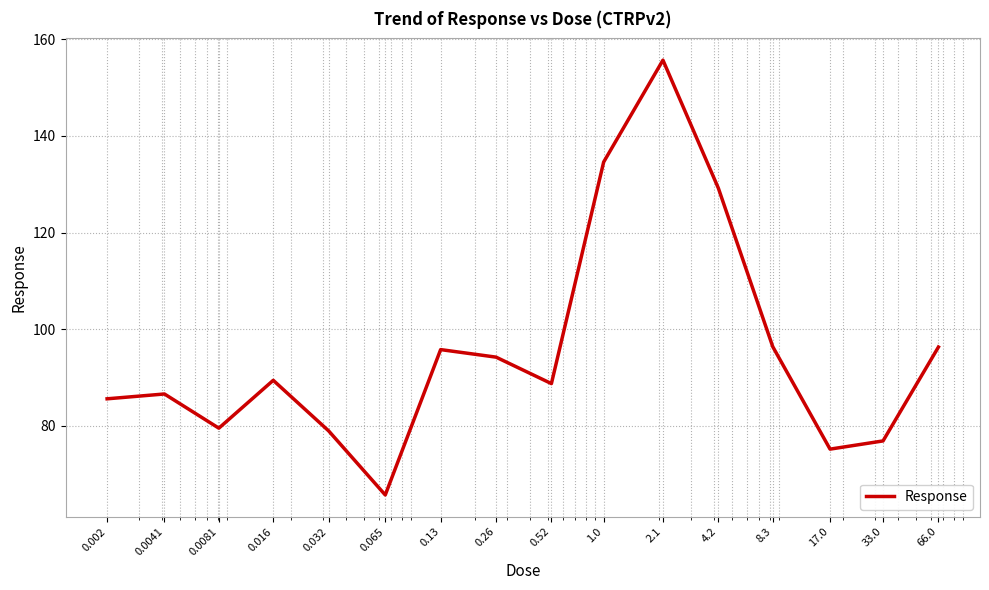

What is the smallest value displayed?

65.7